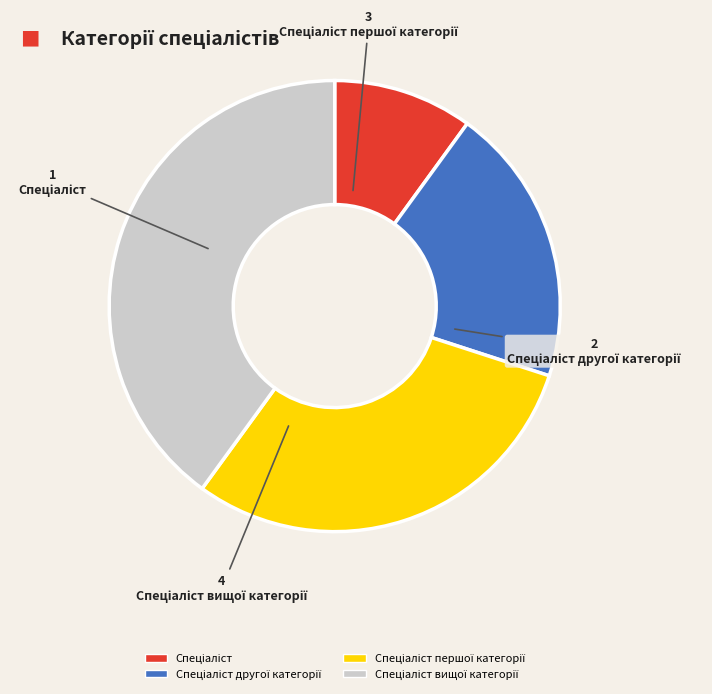

Is there any slice that represents more than half of the pie?

No